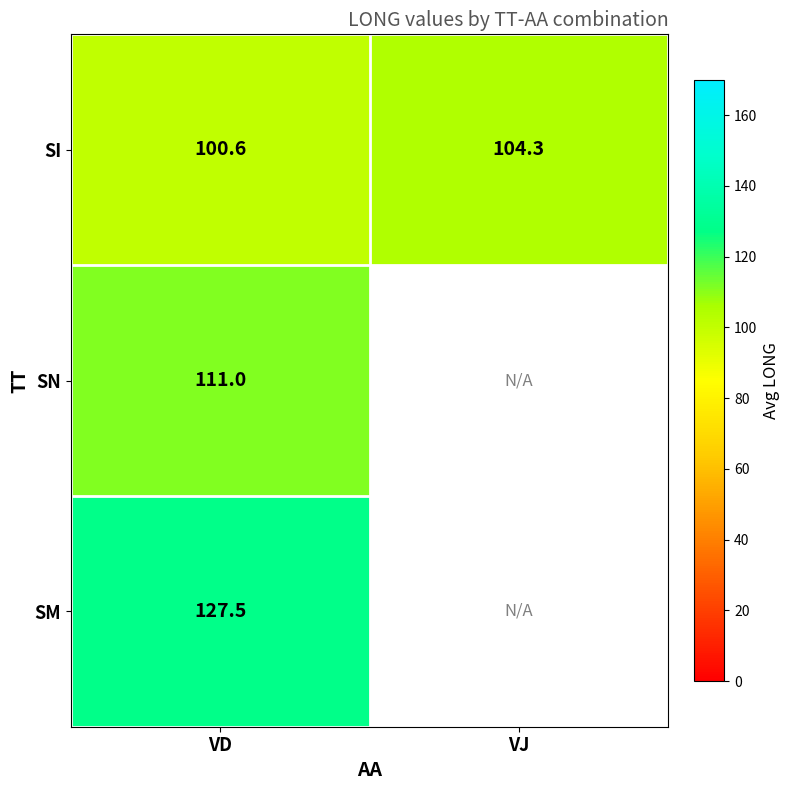

Is it true that SI equals 104.3 at VJ?

True